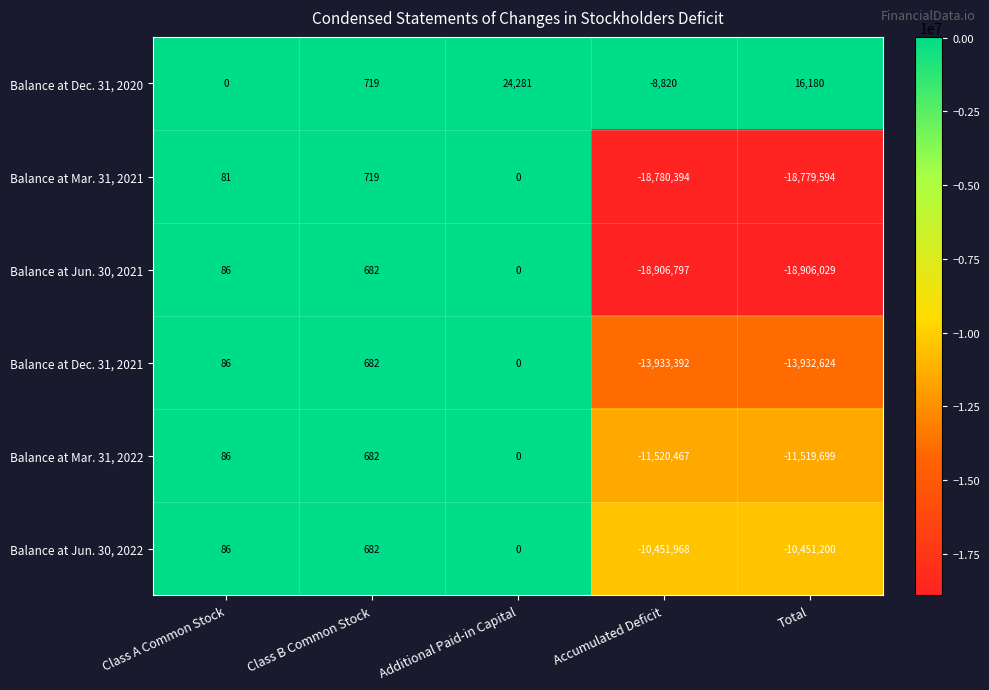

What is the difference between the maximum and second lowest values in the Balance at Jun. 30, 2021 series?

18906711